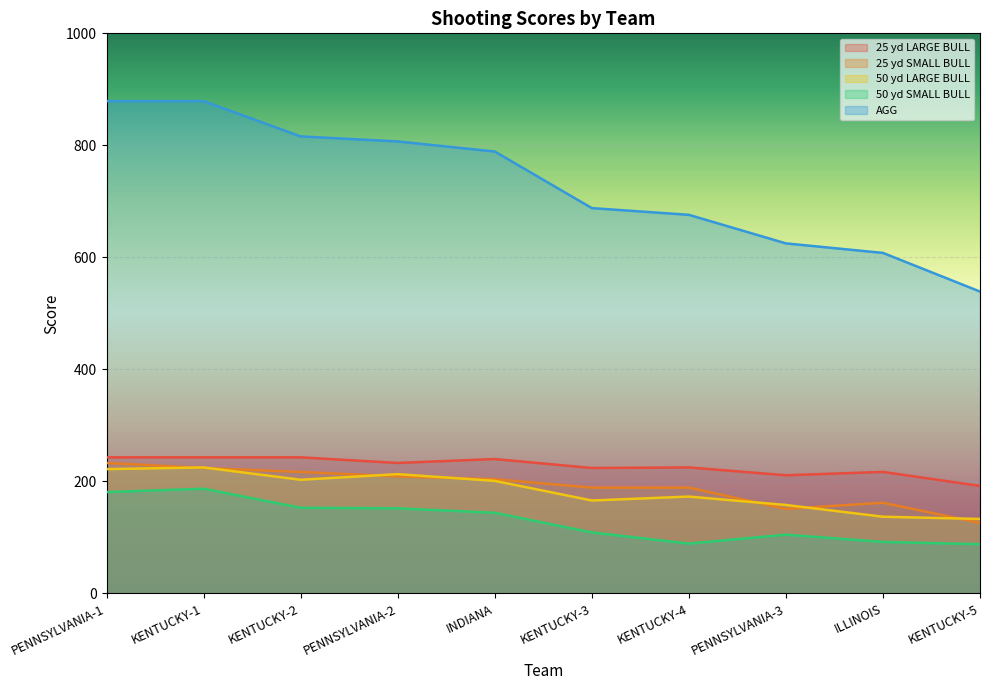

What is the label of the 1st point from the left?

PENNSYLVANIA-1